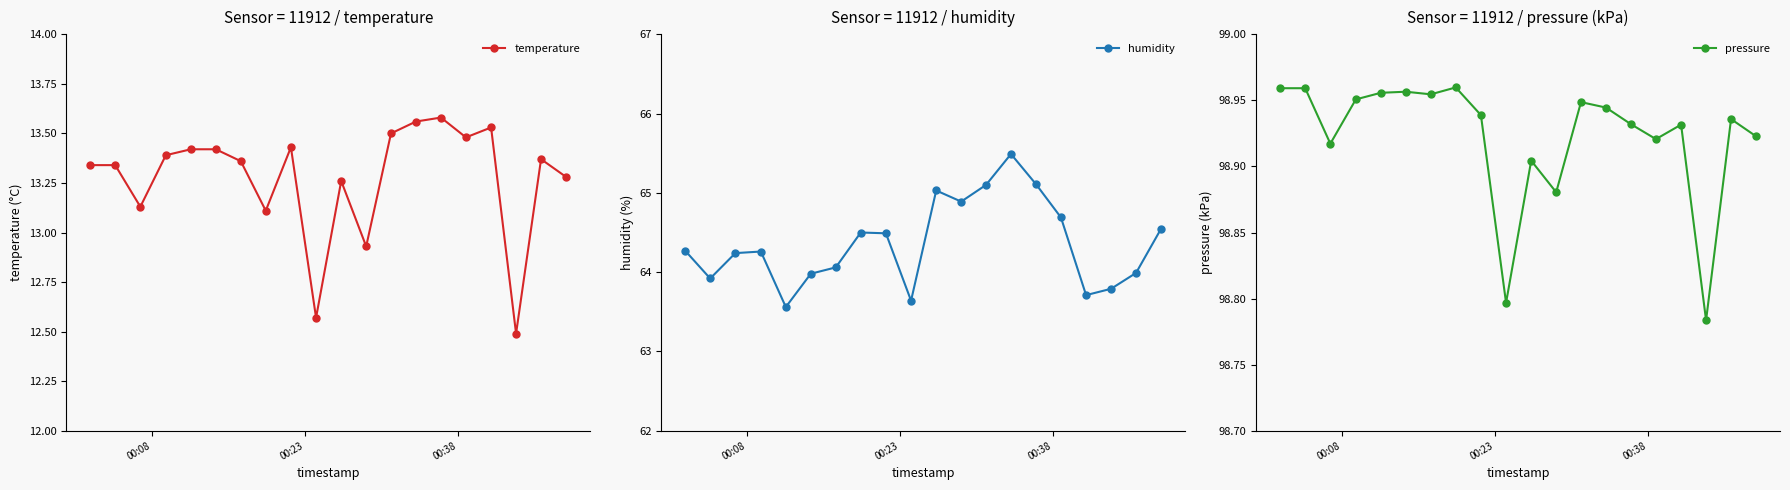

True or false: temperature has more than 1 interior local peaks.

True